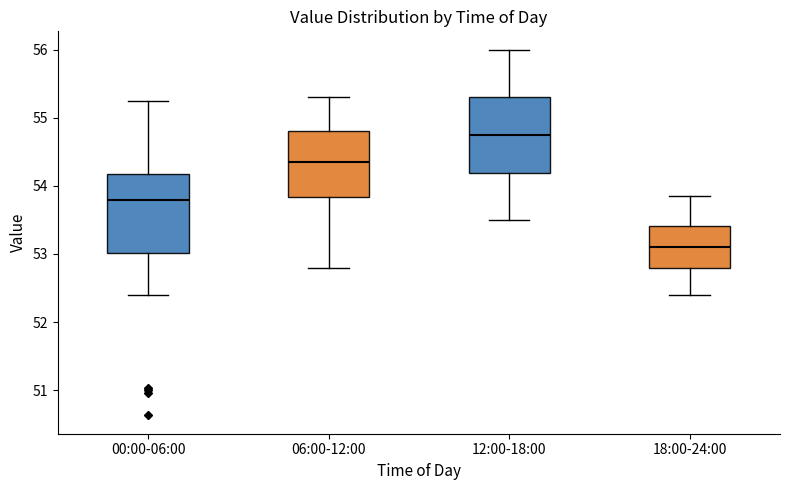

Reading left to right, transcribe this box plot: for each box, give where its median line is, the range the box spans, and where its two whiskers end, as read against the y-axis. The values are not printed on the chart, so give them approximately, as read against the axis.

00:00-06:00: median 53.8, box 53.0 to 54.2, whiskers 52.4 to 55.3
06:00-12:00: median 54.4, box 53.8 to 54.8, whiskers 52.8 to 55.3
12:00-18:00: median 54.8, box 54.2 to 55.3, whiskers 53.5 to 56.0
18:00-24:00: median 53.1, box 52.8 to 53.4, whiskers 52.4 to 53.9